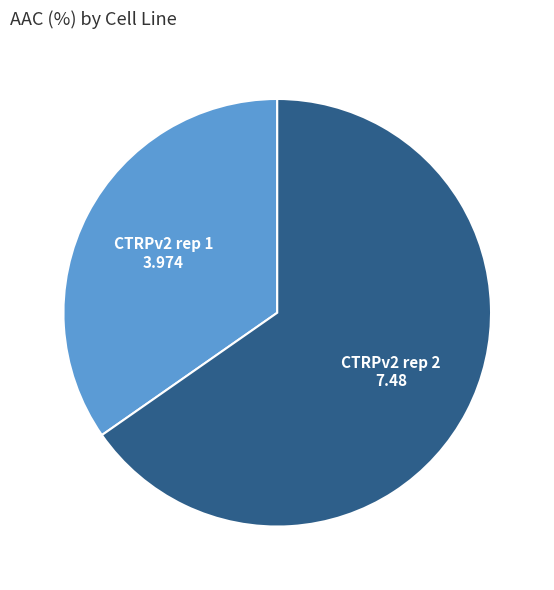

Is there a majority slice in this chart?

Yes